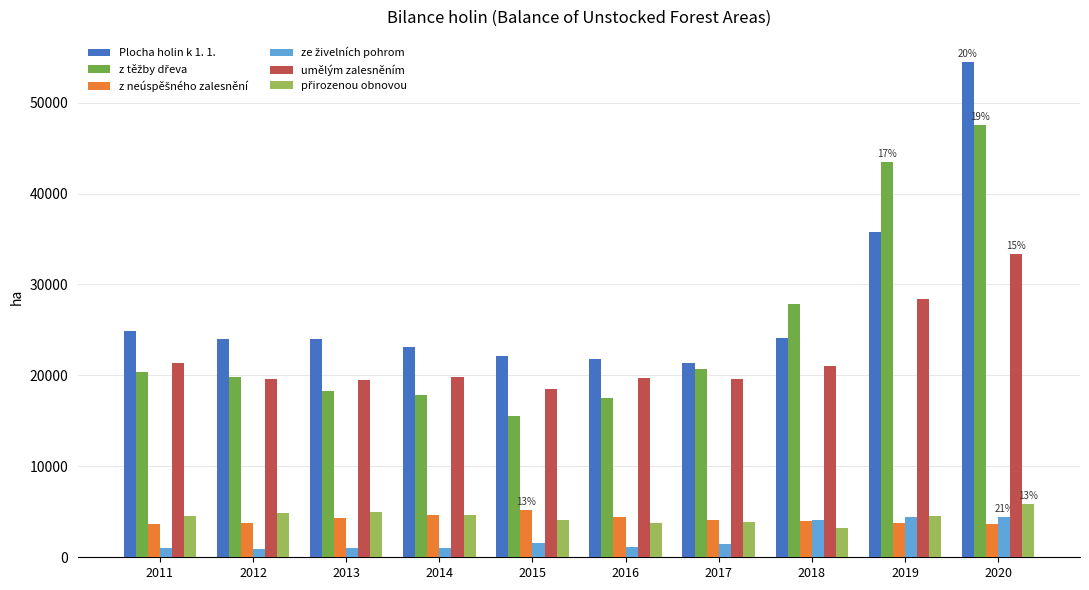

How many groups of bars are there?

10